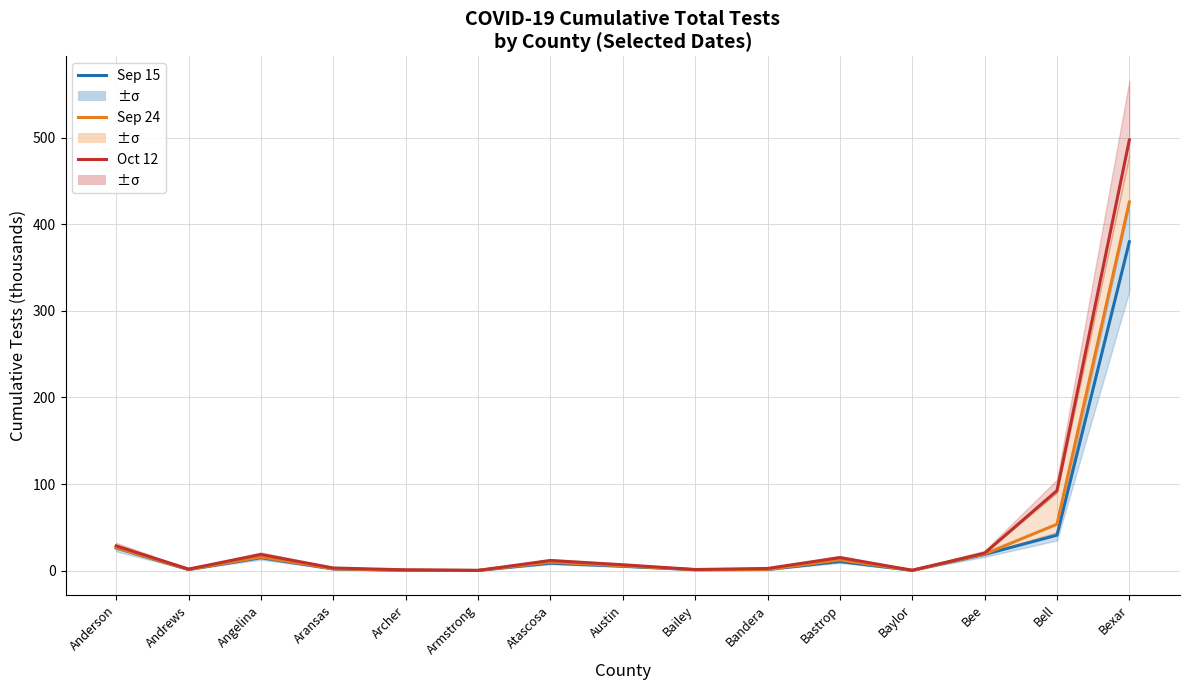

At how many categories does at least one series exceed 225?

1